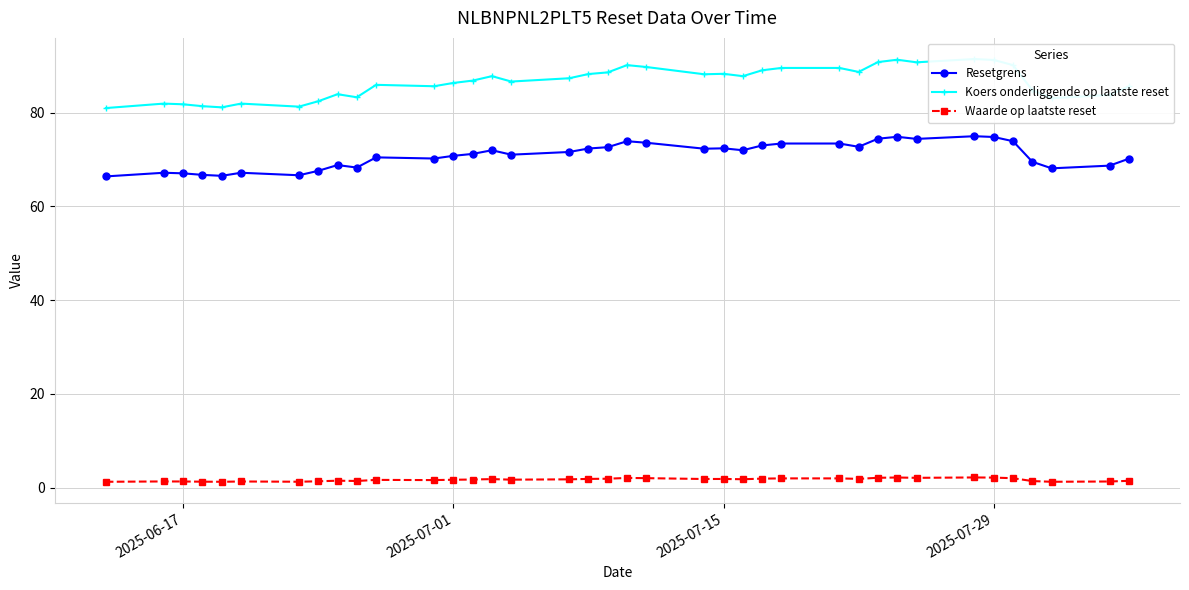

What is the lowest value of the Resetgrens series?

66.4